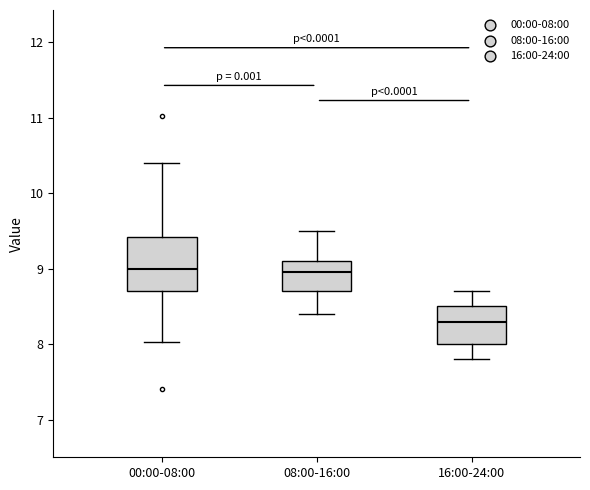

Where does the median line of the box for 16:00-24:00 sit on the y-axis? The values are not printed on the chart, so give them approximately, as read against the axis.

8.3